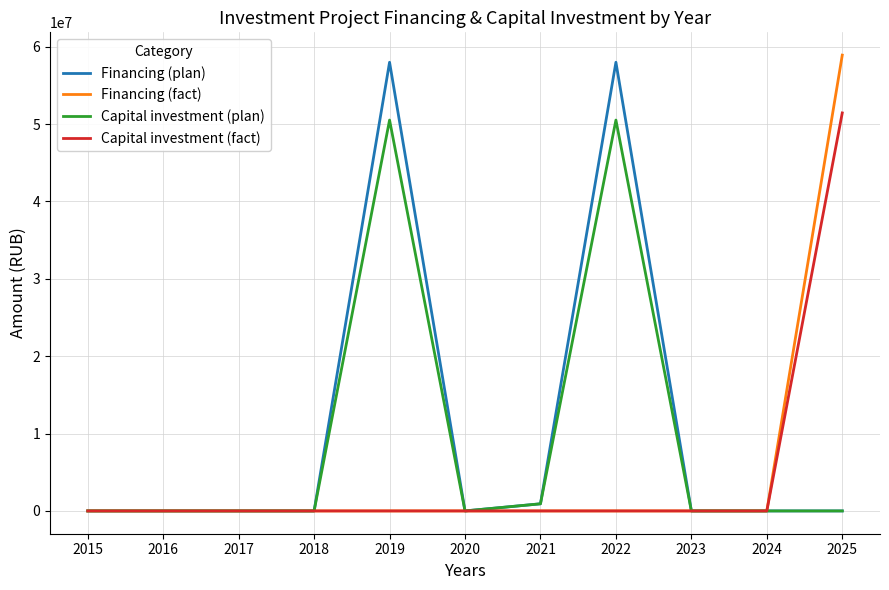

What is the greatest value displayed?

58912792